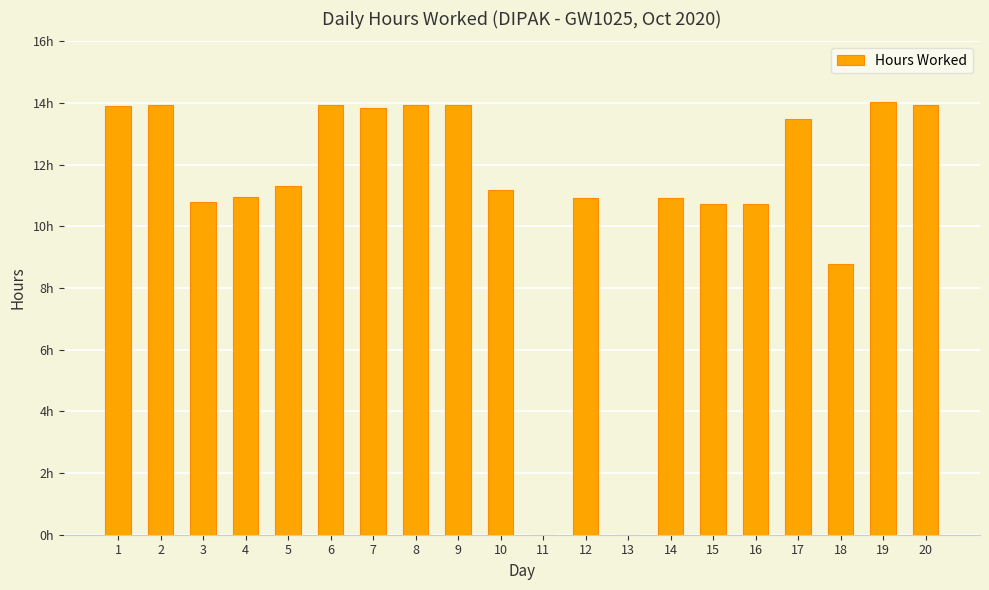

What is the ratio of the value at 1 to the value at 8?

1.0